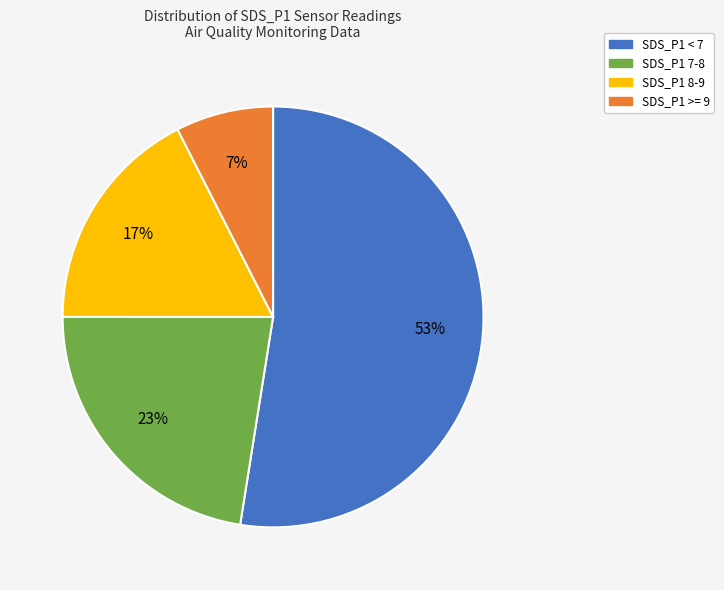

True or false: SDS_P1 8-9 accounts for 23% of the total.

False